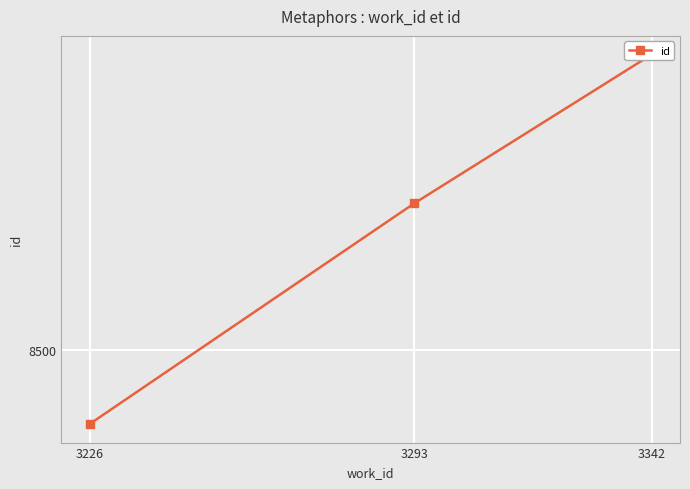

What is the greatest value displayed?

8615